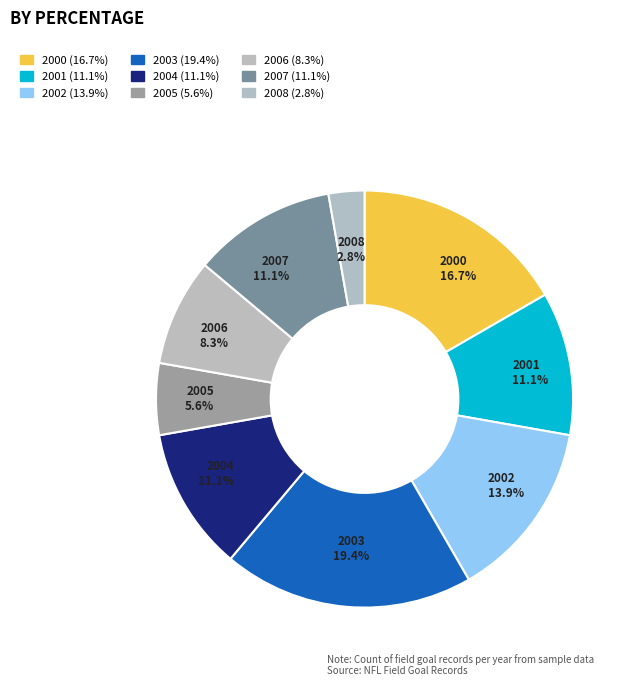

How many slices are in this pie chart?

9